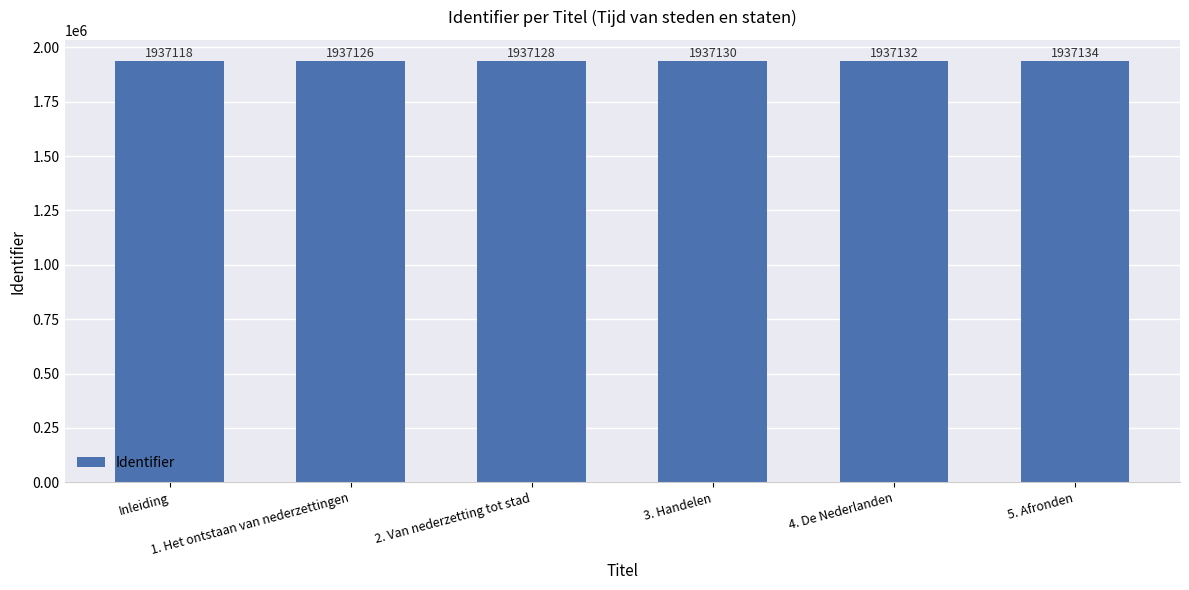

Are the bars grouped side by side (vs. stacked)?

No